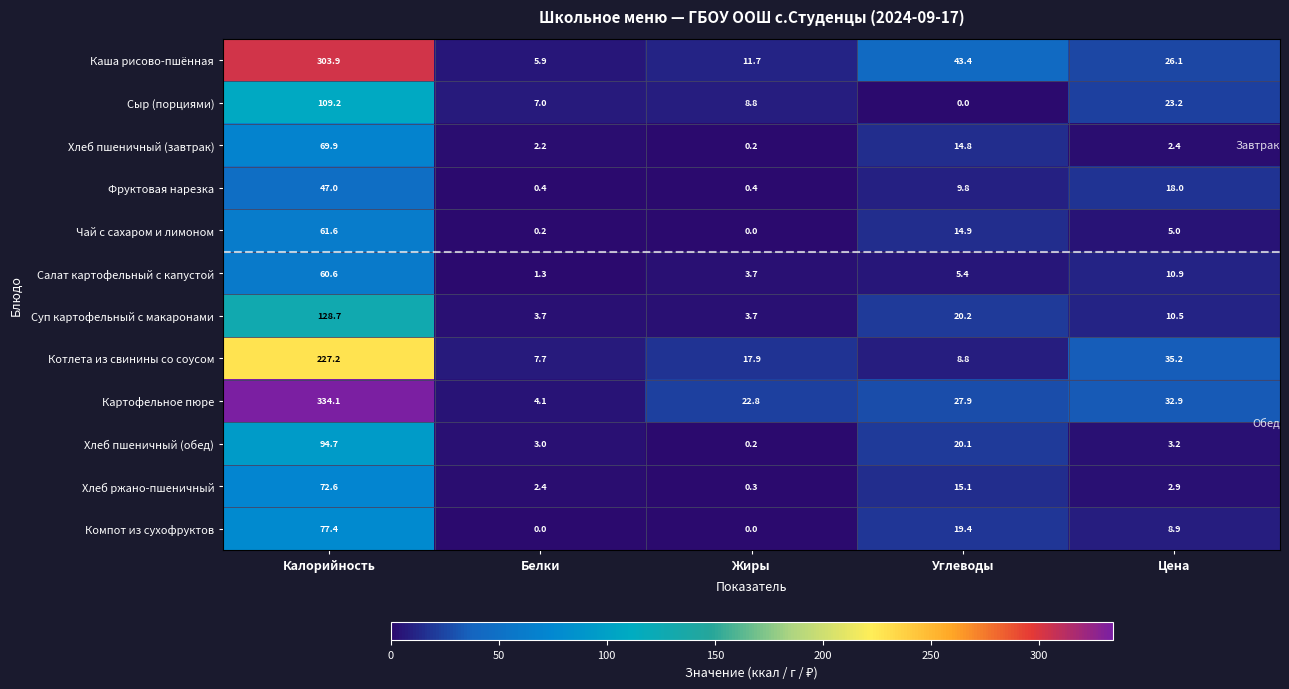

List the series in order of their peak value, highest first.

Картофельное пюре, Каша рисово-пшённая, Котлета из свинины со соусом, Суп картофельный с макаронами, Сыр (порциями), Хлеб пшеничный (обед), Компот из сухофруктов, Хлеб ржано-пшеничный, Хлеб пшеничный (завтрак), Чай с сахаром и лимоном, Салат картофельный с капустой, Фруктовая нарезка